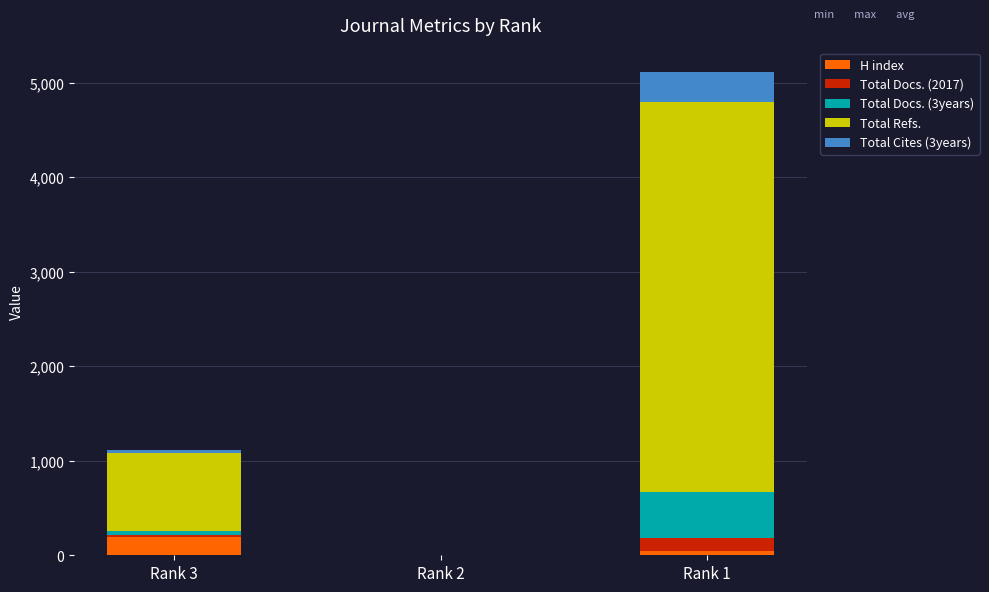

Reading left to right, list the values for the H index series.

Rank 3=198	Rank 2=0	Rank 1=44